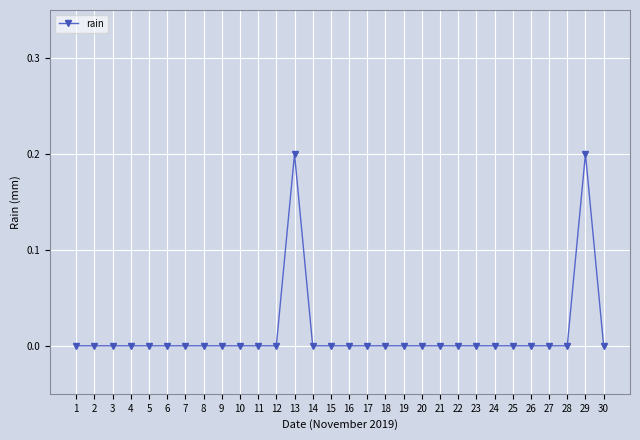

The chart shows a value of -0.1 at 3. True or false?

False